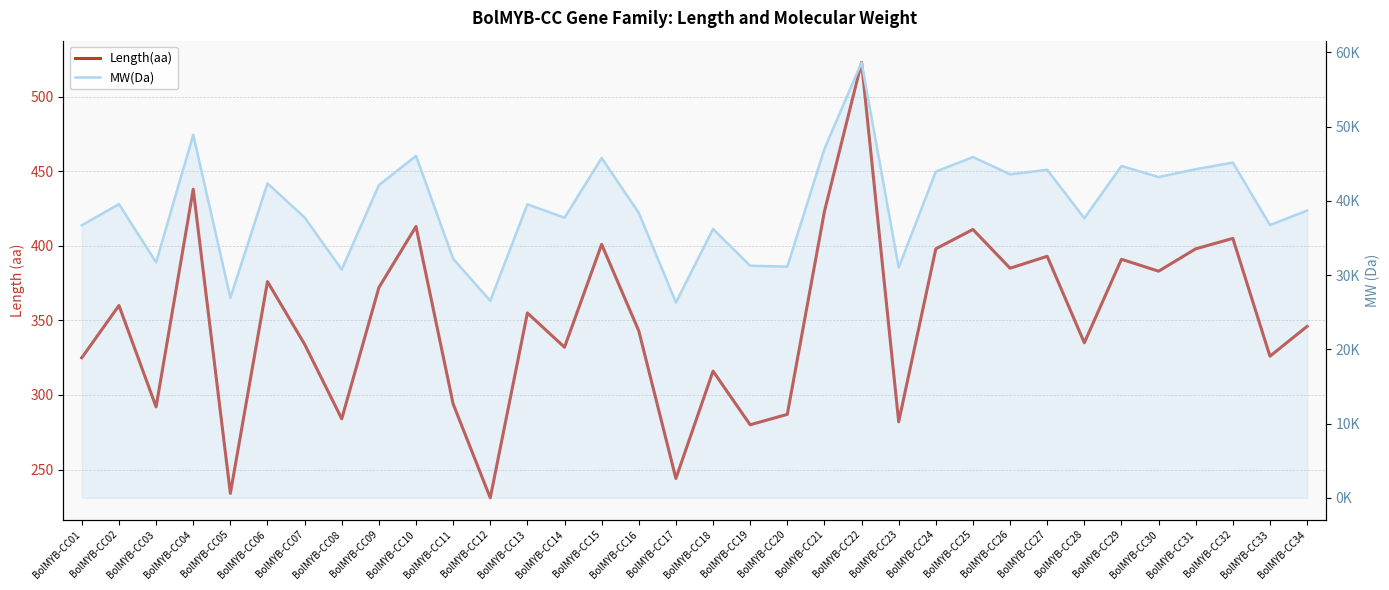

True or false: MW(Da) has a value of 49946.0 at BolMYB-CC33.

False